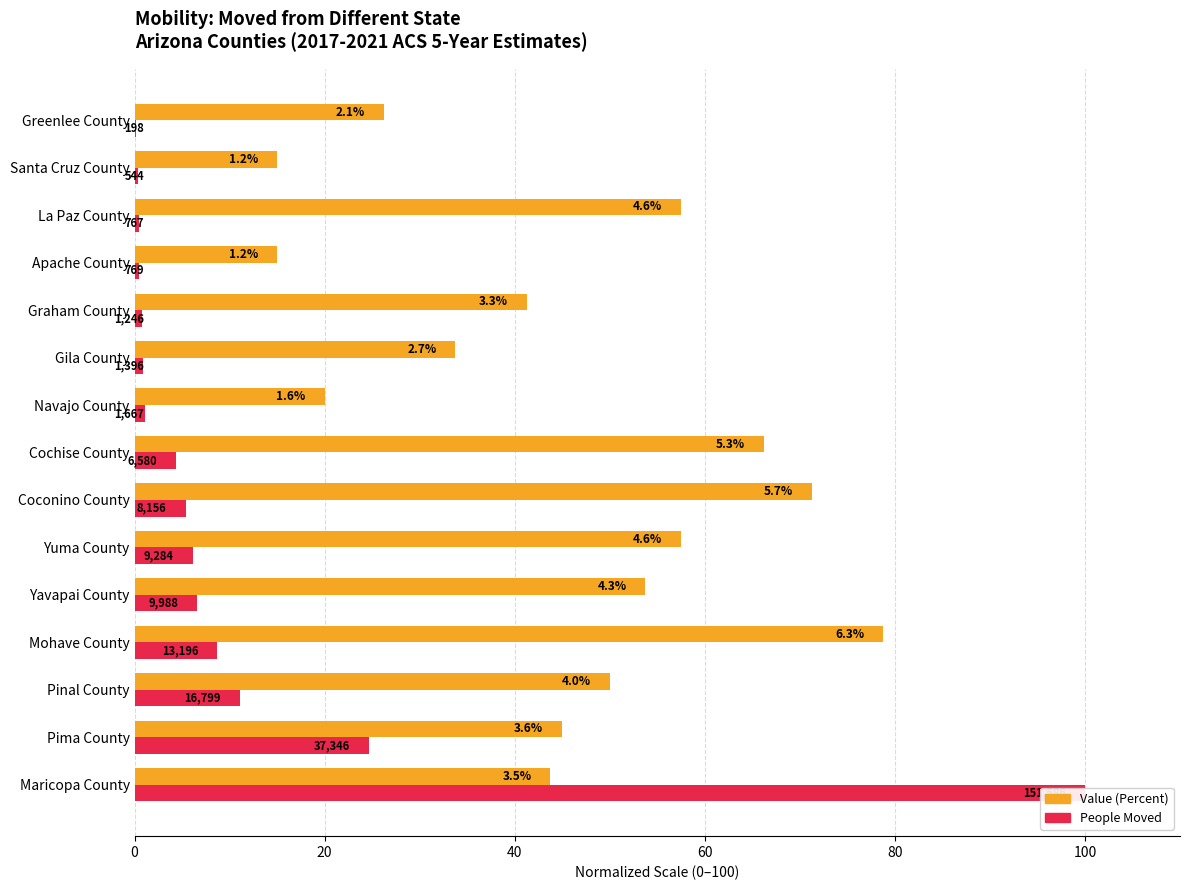

Is the value of Value (Percent, scaled) at Maricopa County greater than the value of People Moved (scaled) at Pima County?

Yes